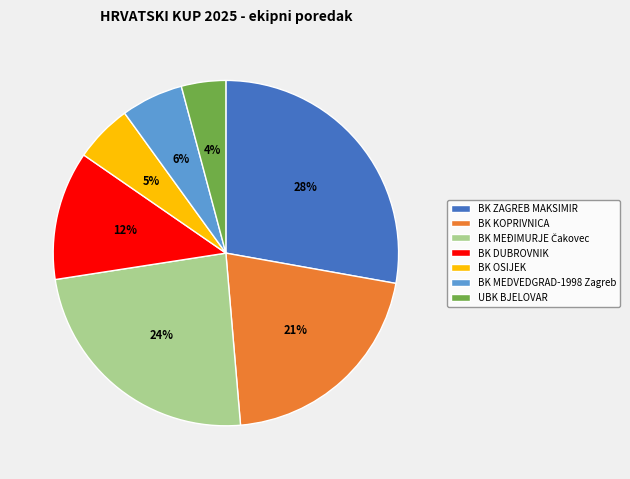

Do BK OSIJEK and BK MEDVEDGRAD-1998 Zagreb together represent more than half of the pie?

No